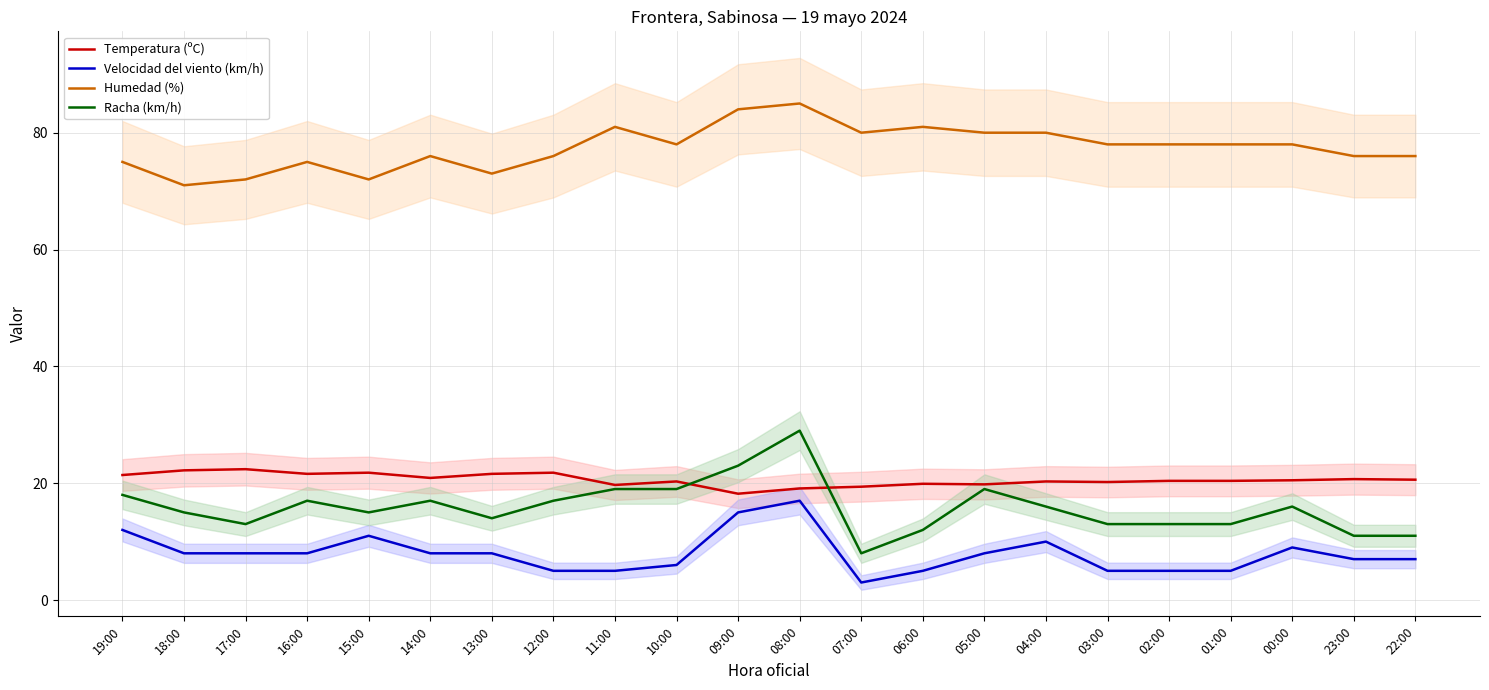

Is it true that Humedad (%) equals 17.1 at 04:00?

False